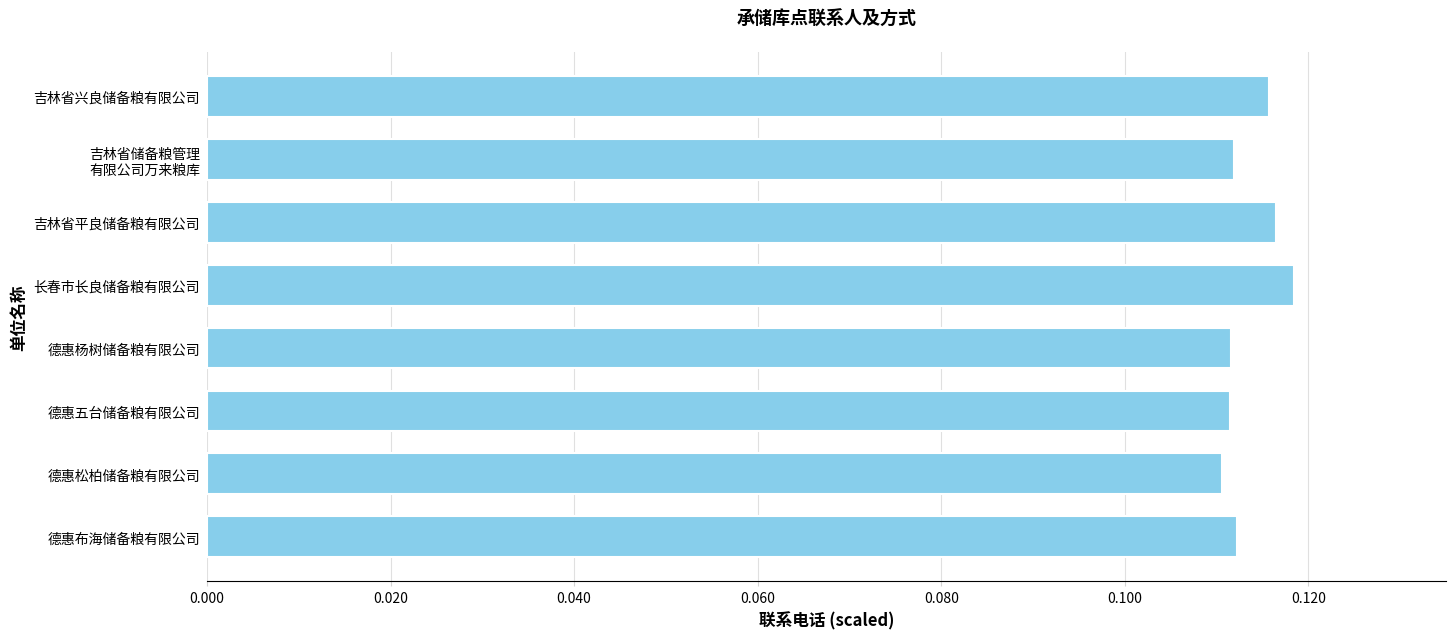

What is the label of the 2nd bar from the bottom?

德惠松柏储备粮有限公司